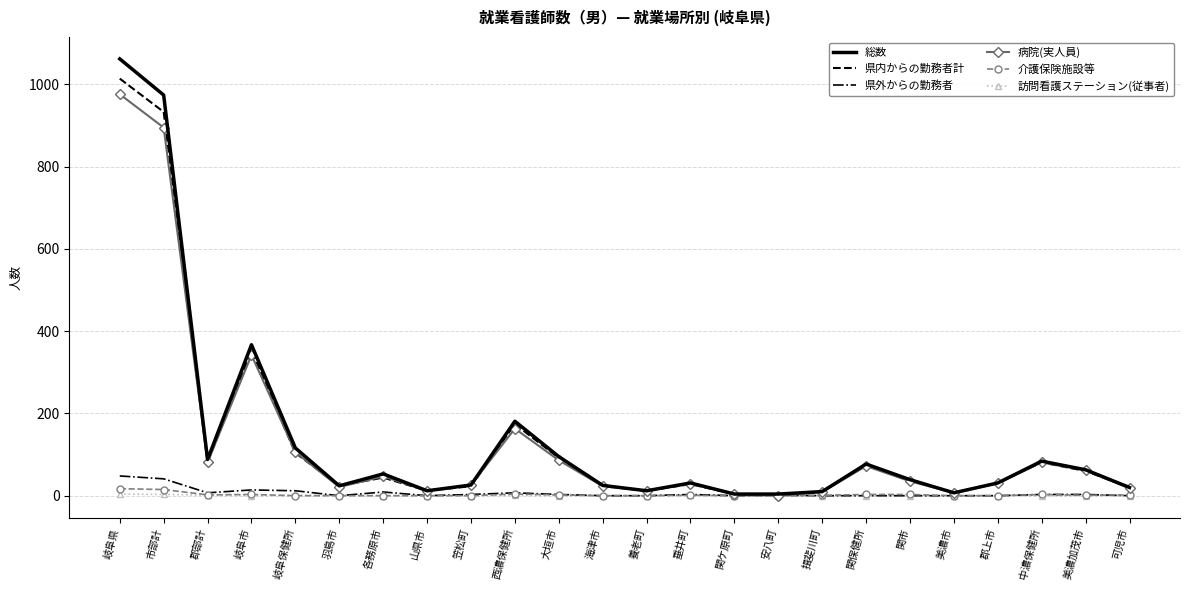

Is the value of 訪問看護ステーション(従事者) at 可児市 greater than the value of 病院(実人員) at 岐阜保健所?

No